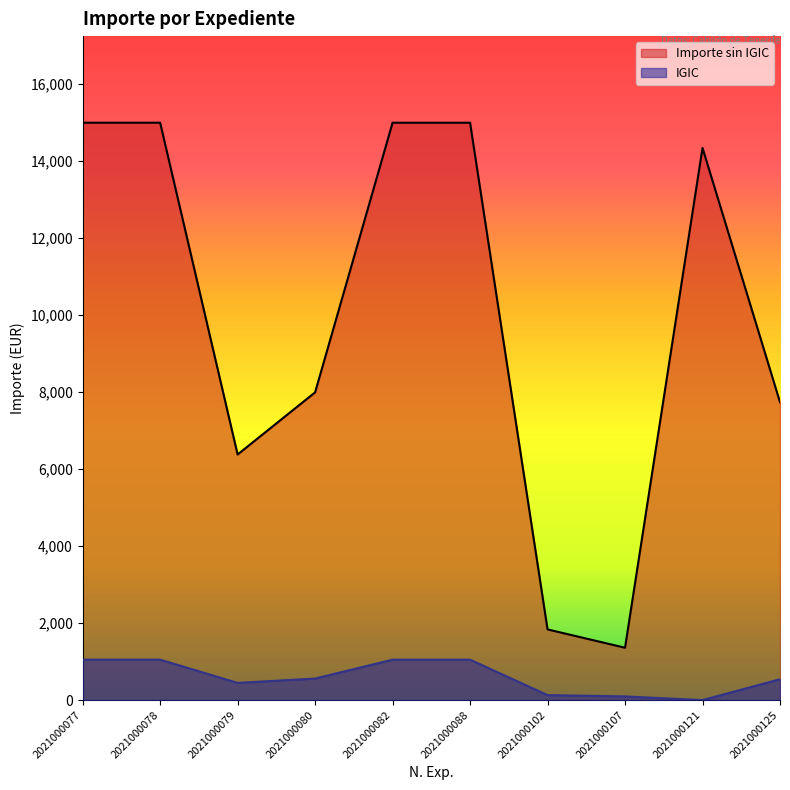

At 2021000107, list the series in order from largest to smallest.

Importe sin IGIC, IGIC